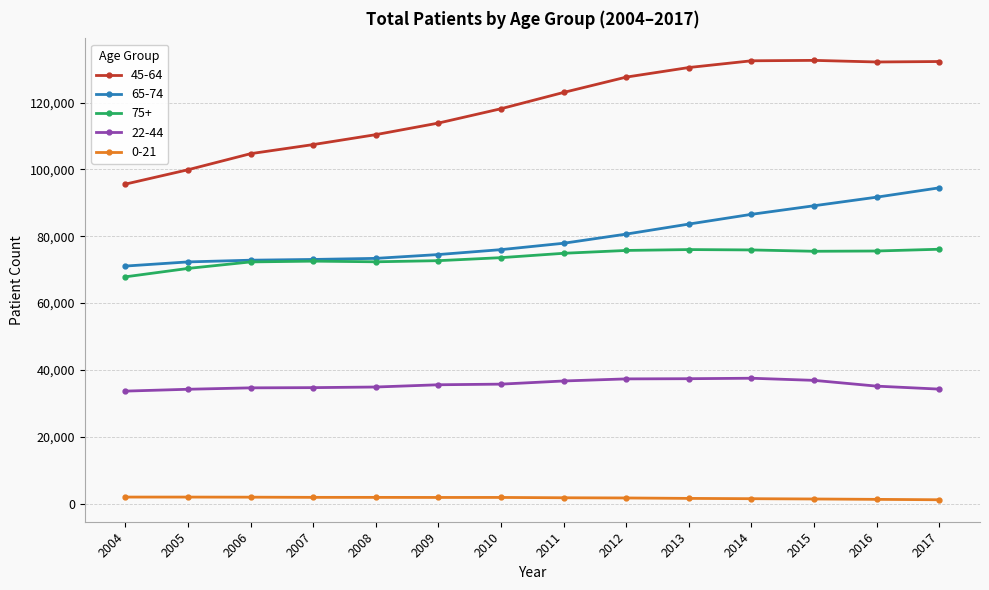

Which series has the largest total across all categories?

45-64